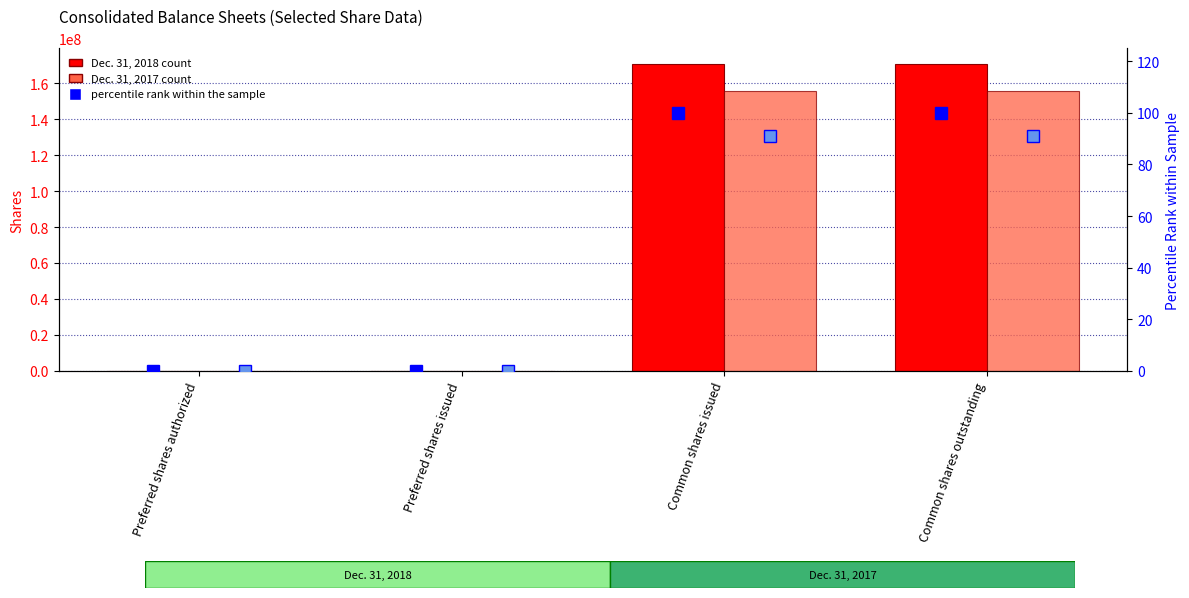

True or false: Dec. 31, 2018 has a value of 170777990.0 at Common shares issued.

True